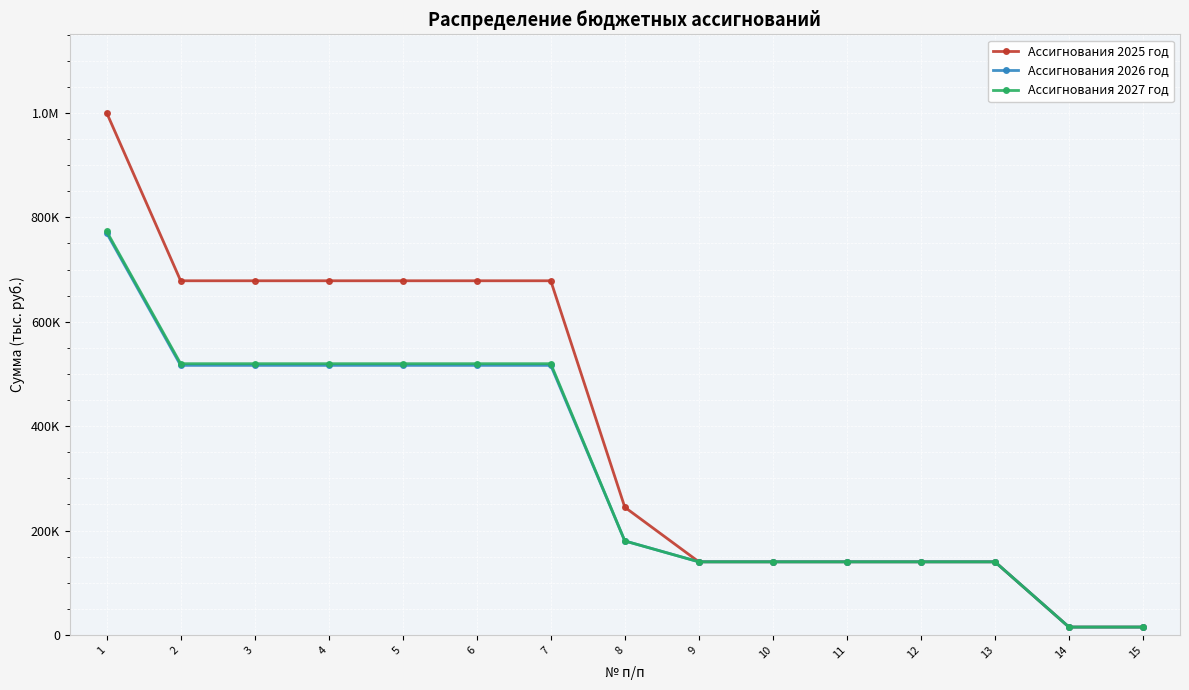

Is this an area chart (filled region under the line)?

No